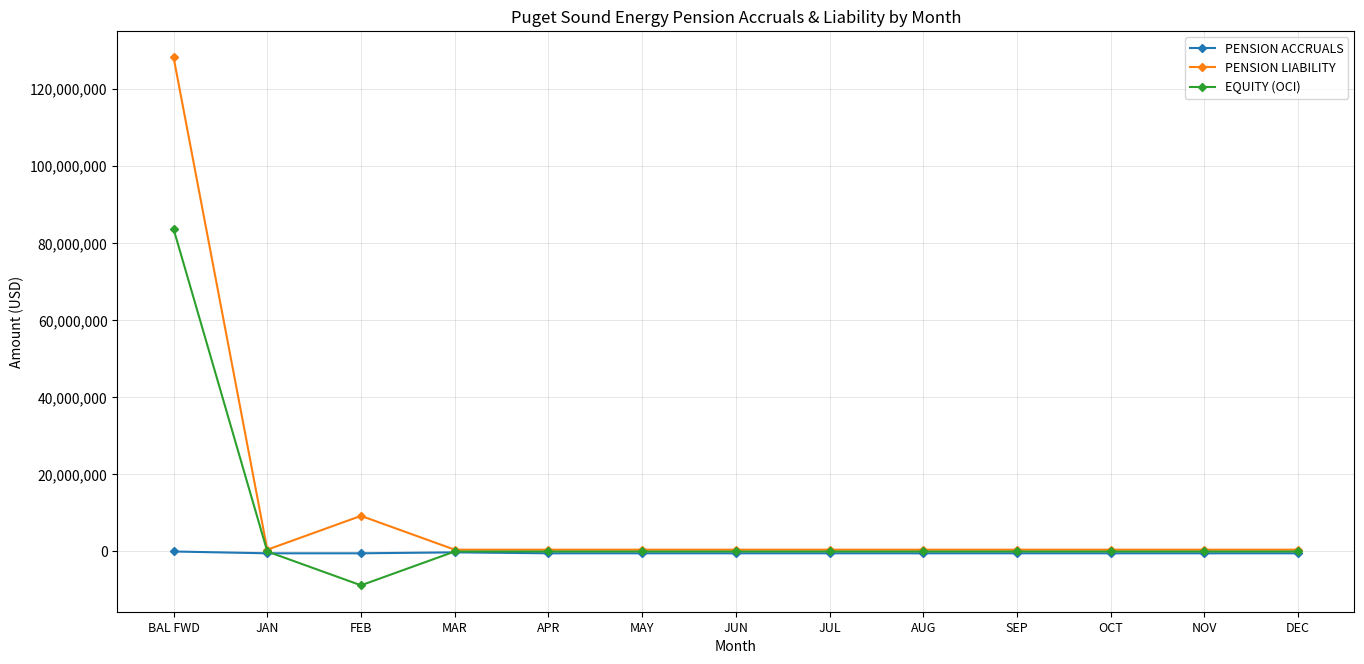

At which category does PENSION LIABILITY reach its first local valley?

JAN